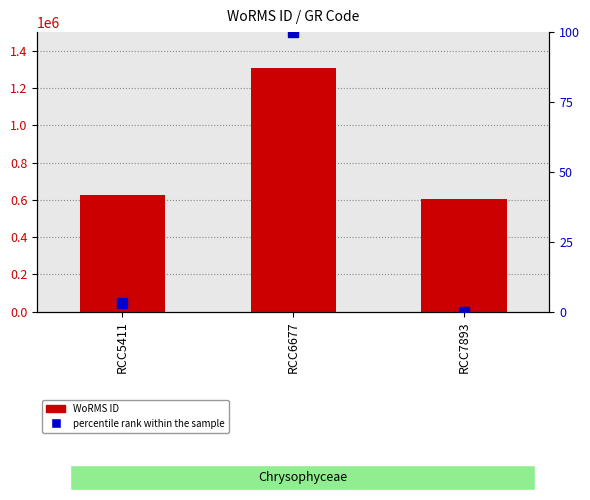

Between RCC7893 and RCC6677, which is larger?

RCC6677